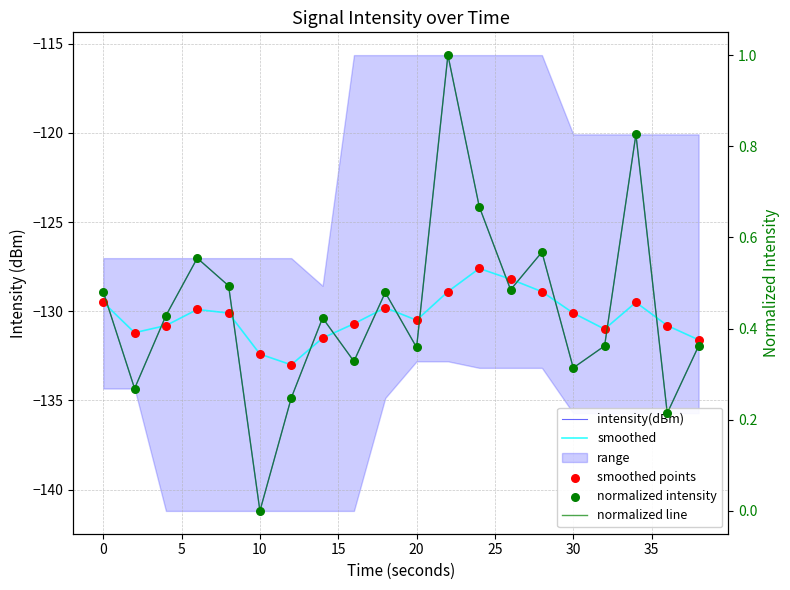

Which series reaches the minimum Y coordinate?

intensity(dBm)